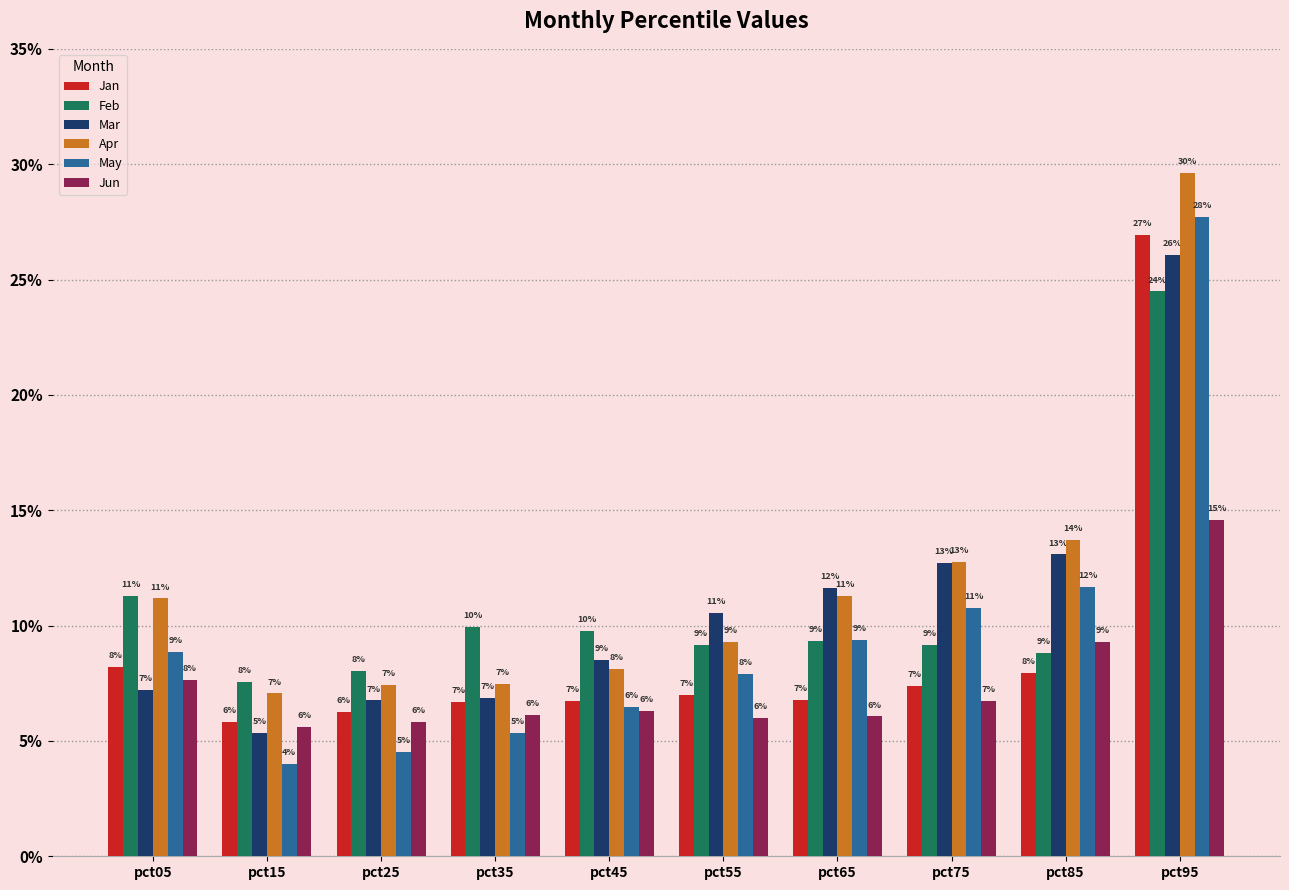

What is the sum of all Mar values?

1.1